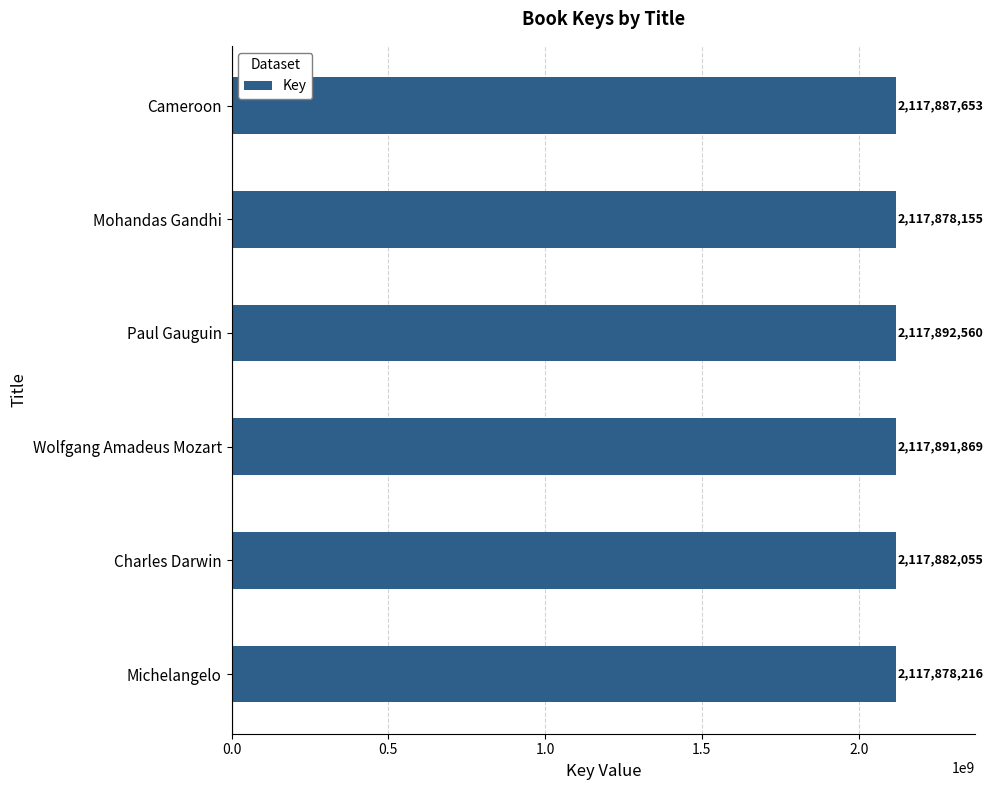

Which category has the lowest value across all series?

Mohandas Gandhi